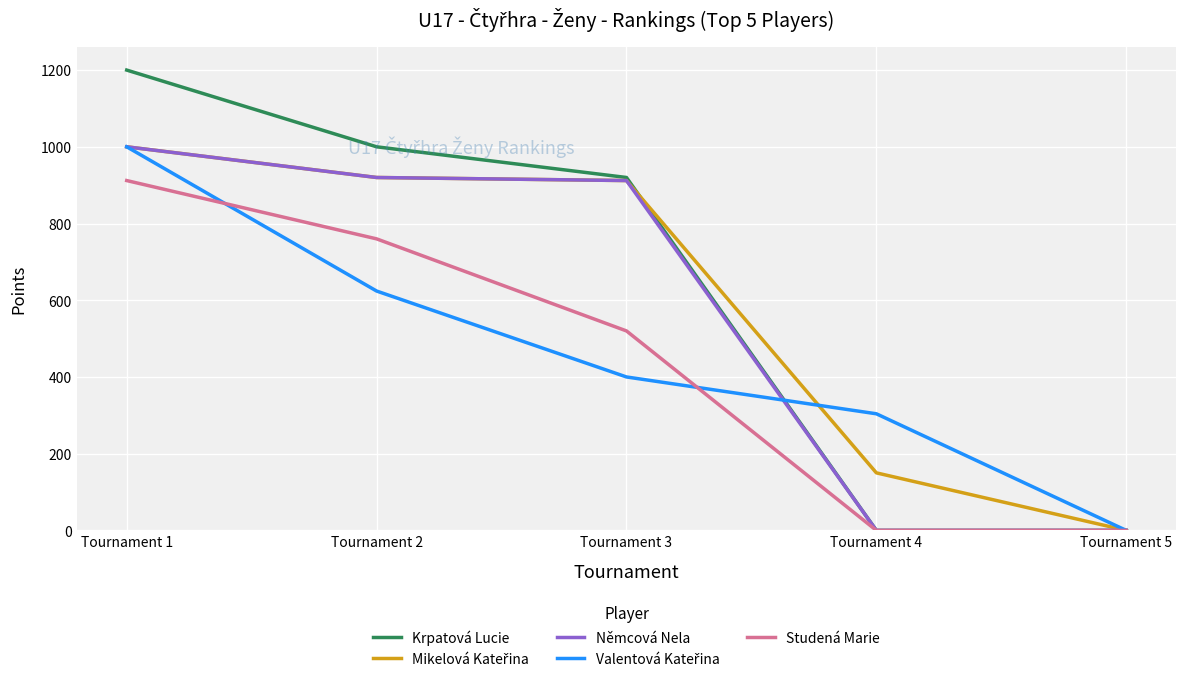

Which series has the largest range (max minus min)?

Krpatová Lucie